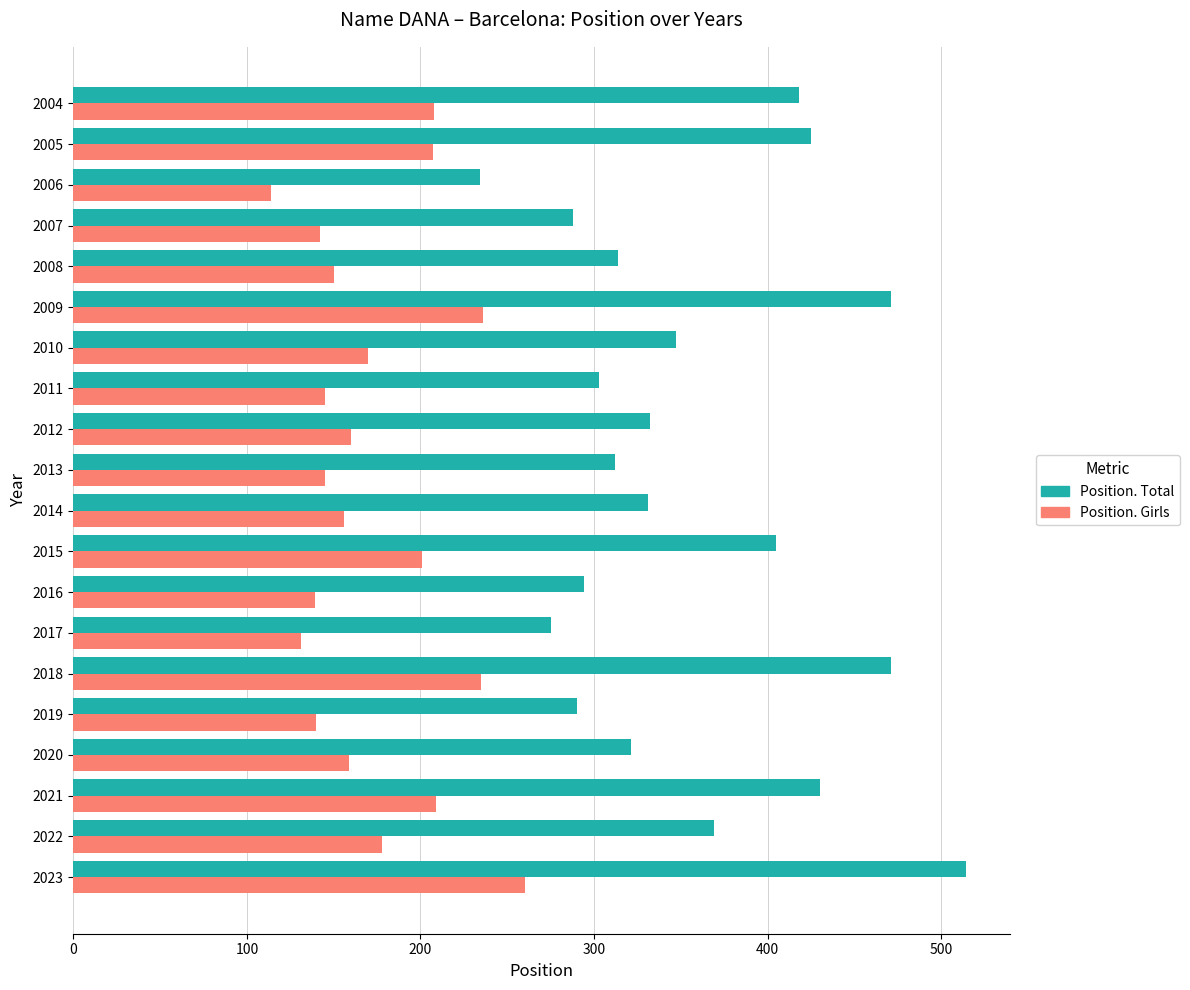

What is the average value of the Position. Girls series?

174